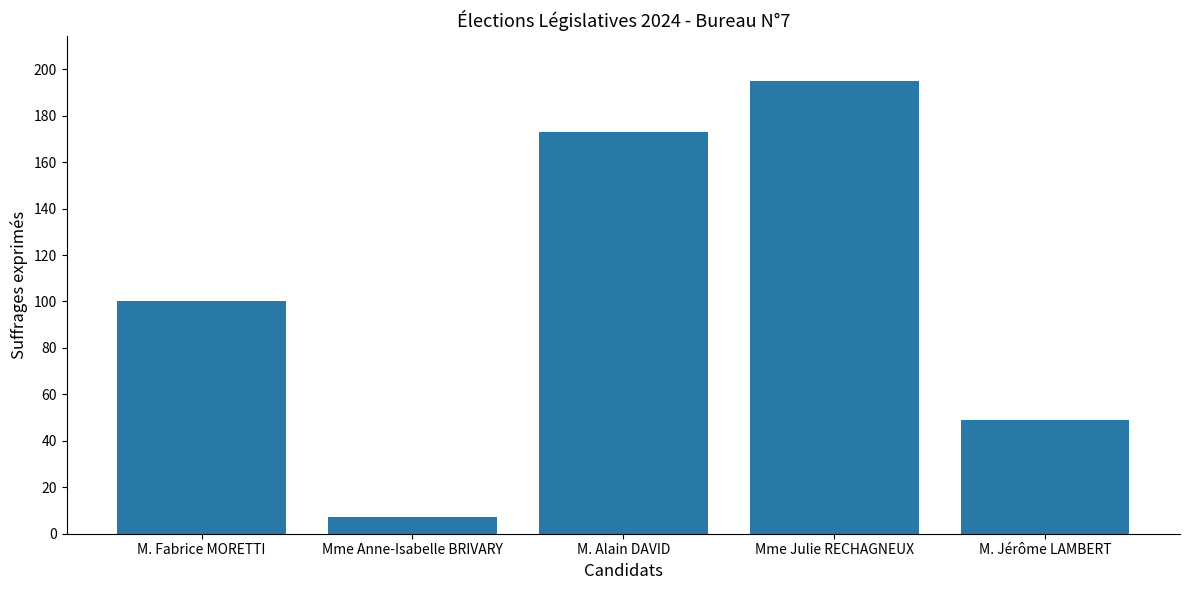

The value at M. Jérôme LAMBERT is 49. True or false?

True